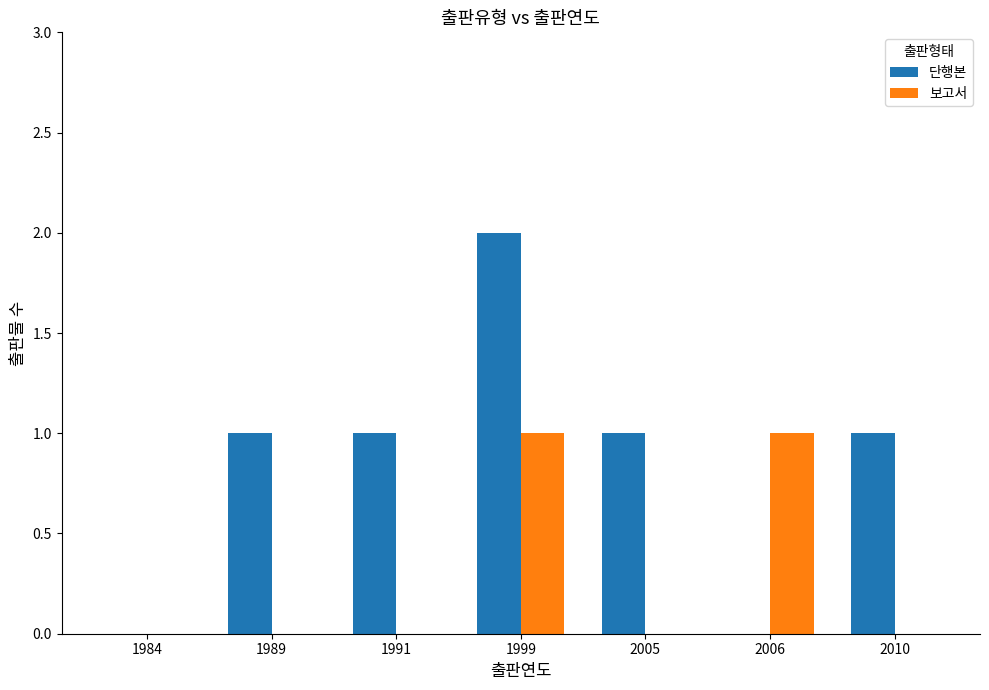

Reading right to left, what are all the values shown in this chart?

단행본: 2010=1	2006=0	2005=1	1999=2	1991=1	1989=1	1984=0
보고서: 2010=0	2006=1	2005=0	1999=1	1991=0	1989=0	1984=0